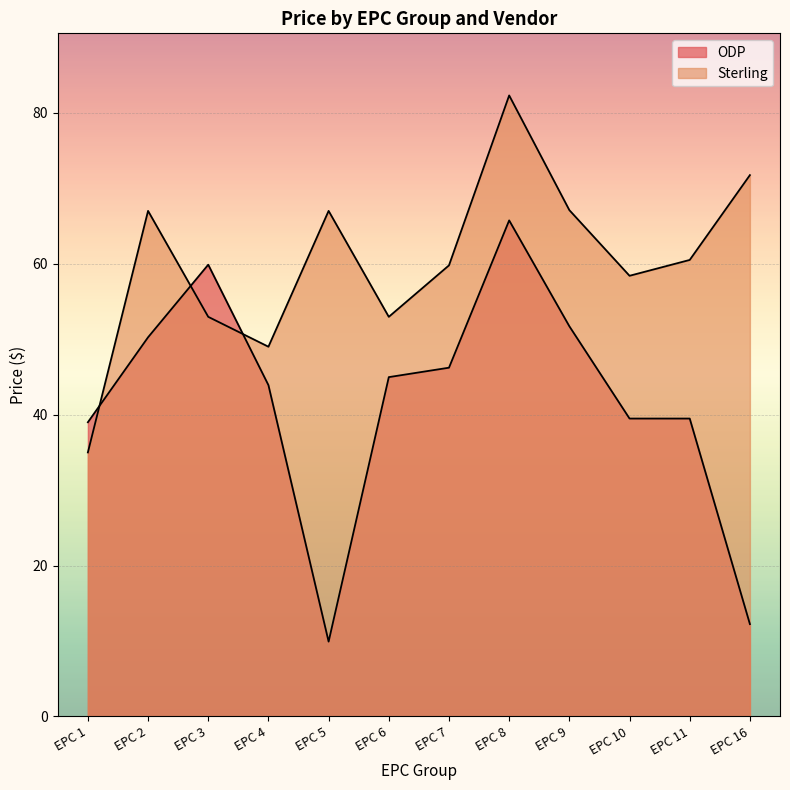

What are all the series names shown in the legend?

ODP, Sterling